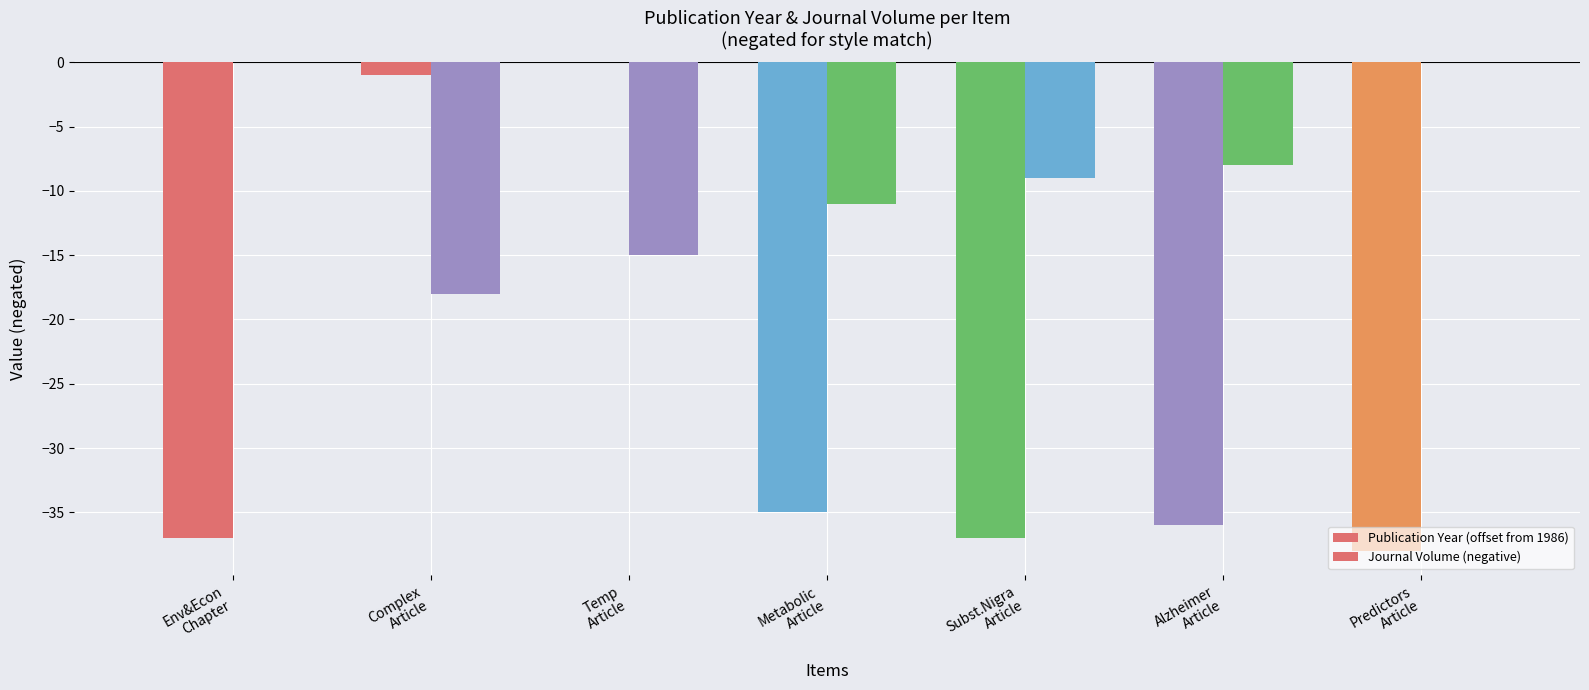

How many values in the Publication Year (offset from 1986) series exceed -36?

3